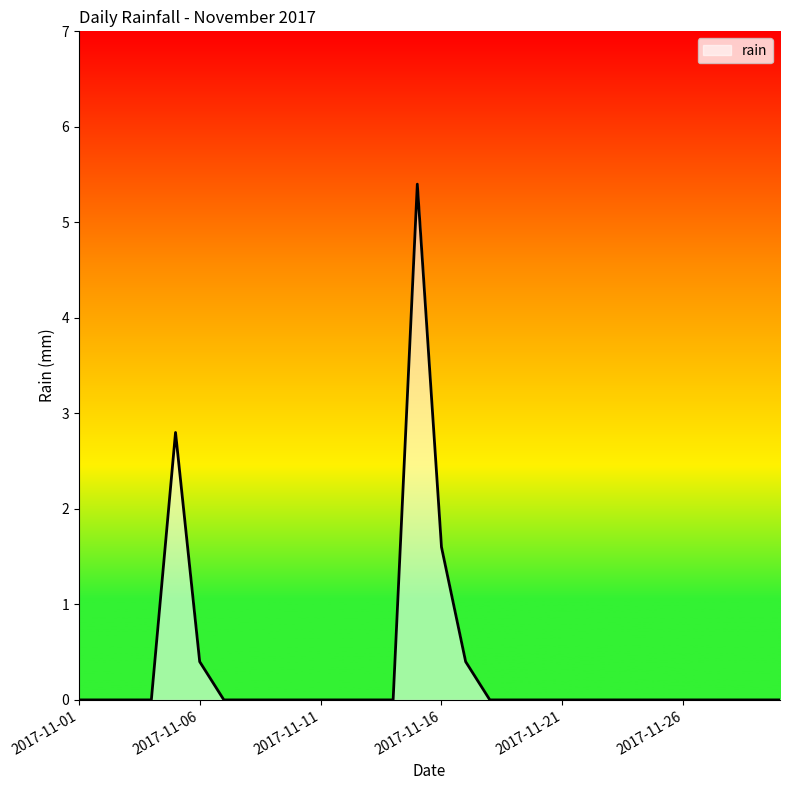

What is the difference between the maximum and minimum values?

5.4